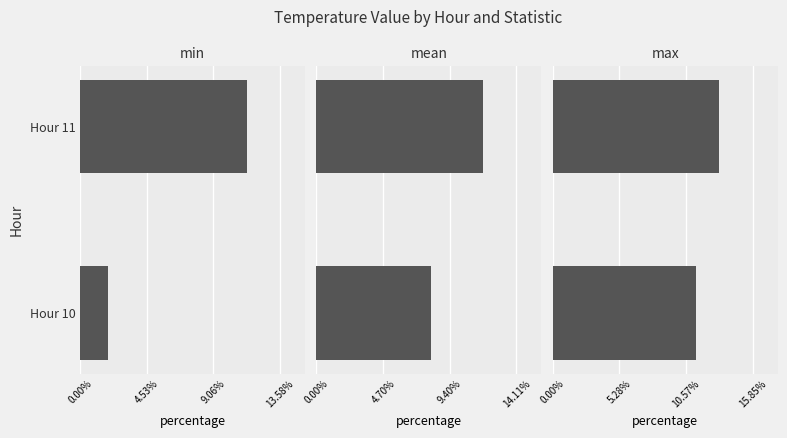

What is the spread (max minus min) of values at Hour 11?

1.9